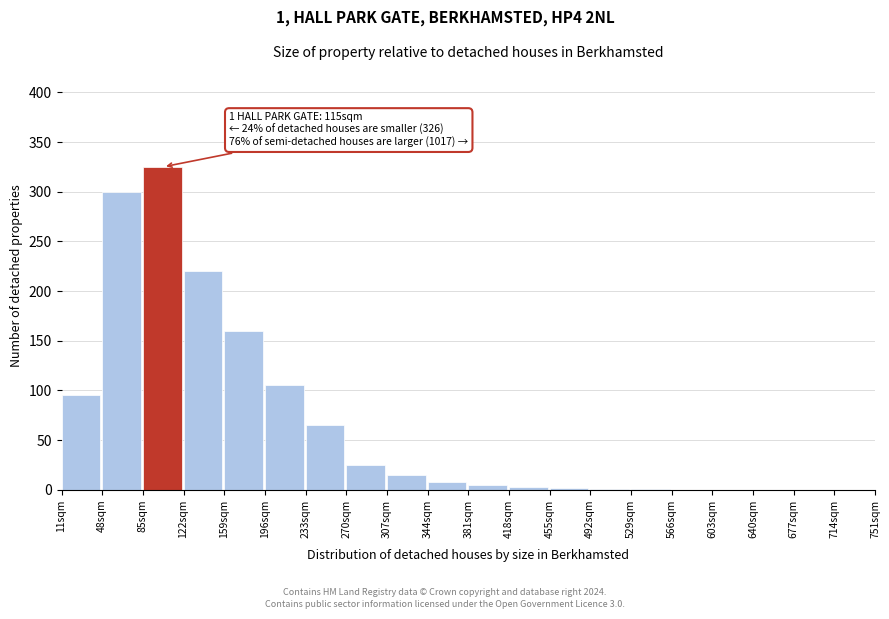

What is the sum of all values?

1330